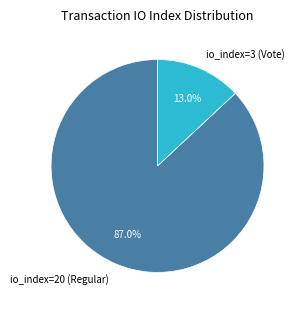

Which slice is the smallest?

io_index=3 (Vote)